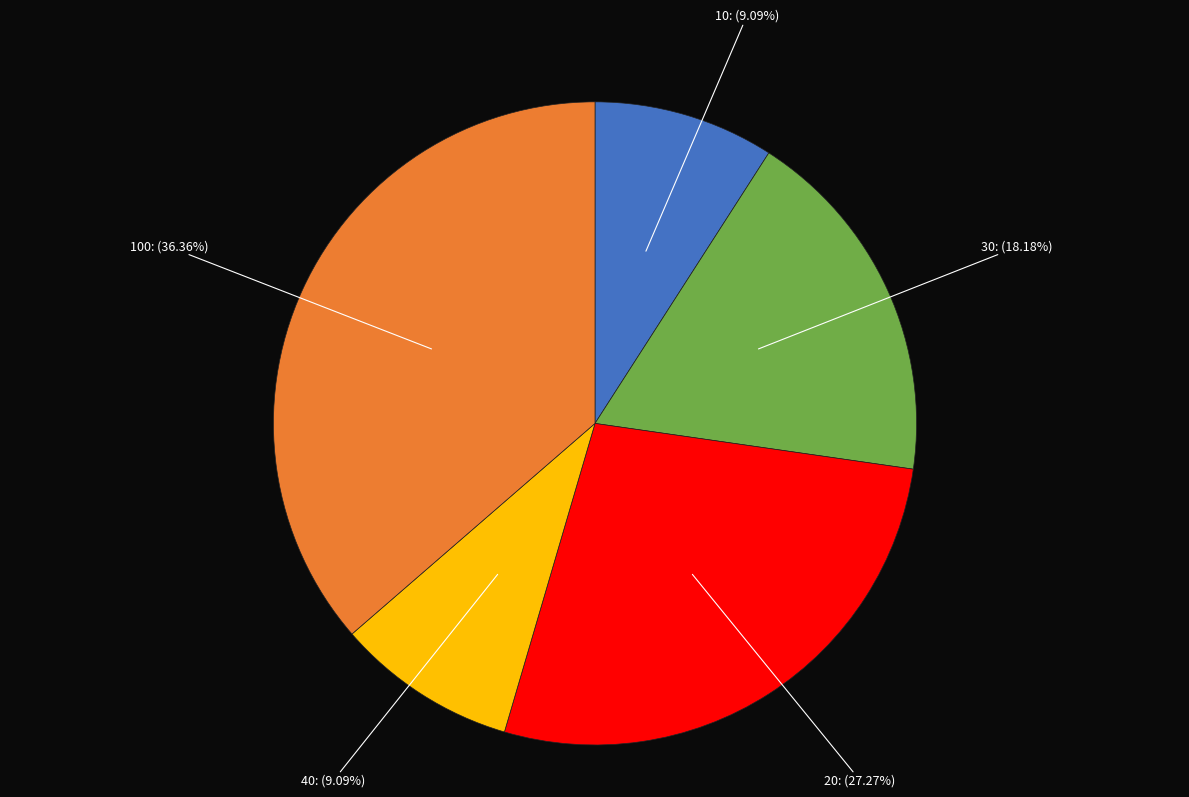

Between 100 and 40, which is larger?

100